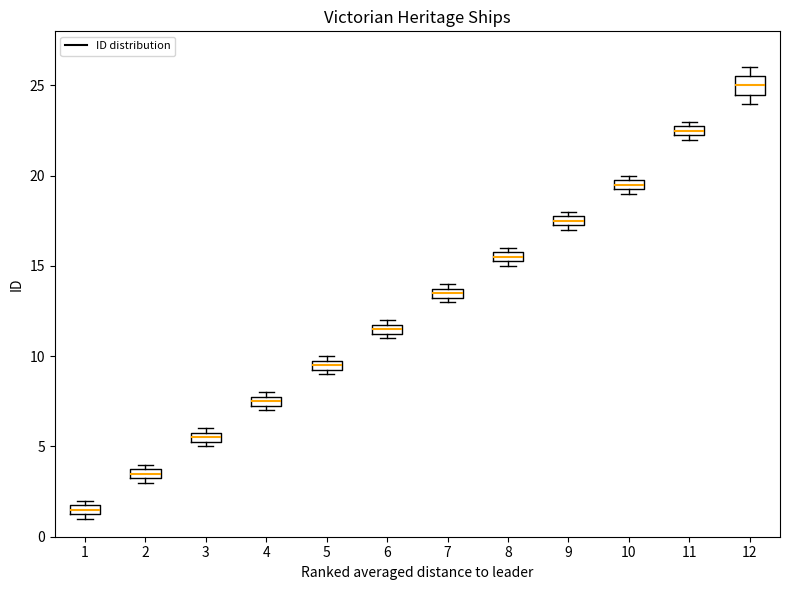

Which box is the tallest, from its lower edge to its upper edge?

12